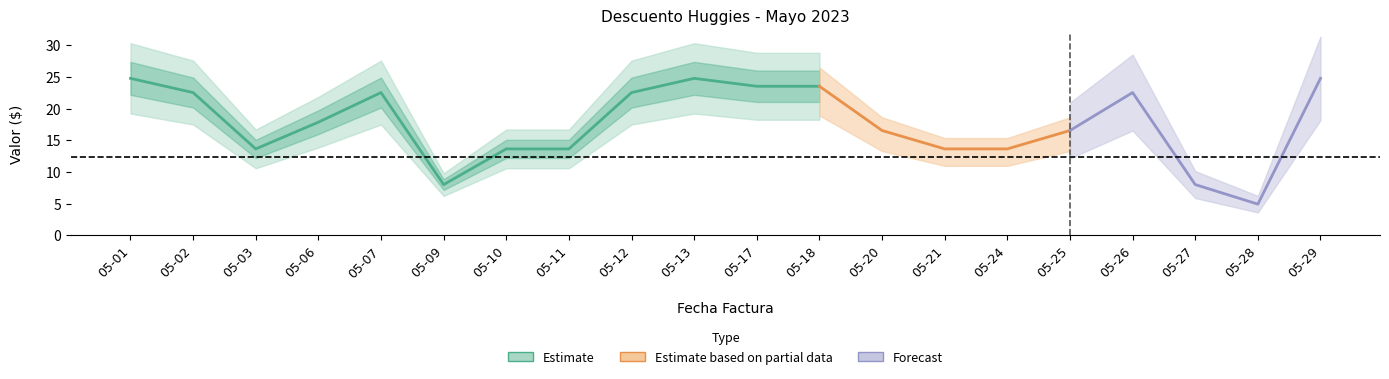

True or false: PPP and Valor Descuento intersect in this chart.

False